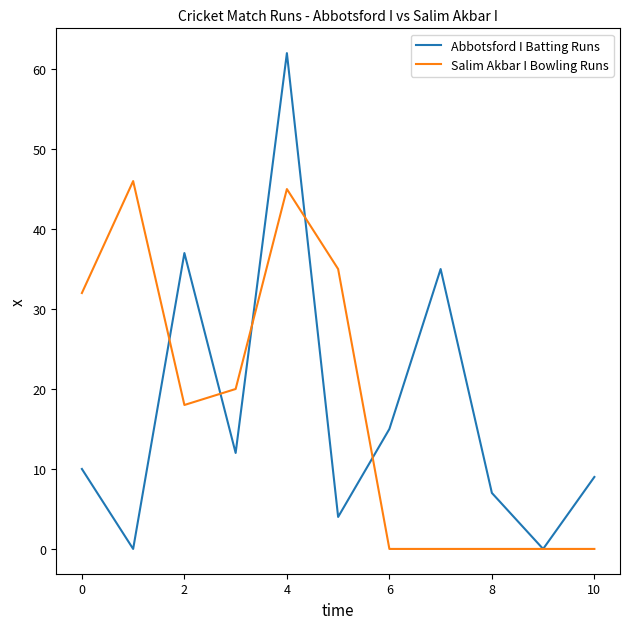

Which series has the largest range (max minus min)?

Abbotsford I Batting Runs